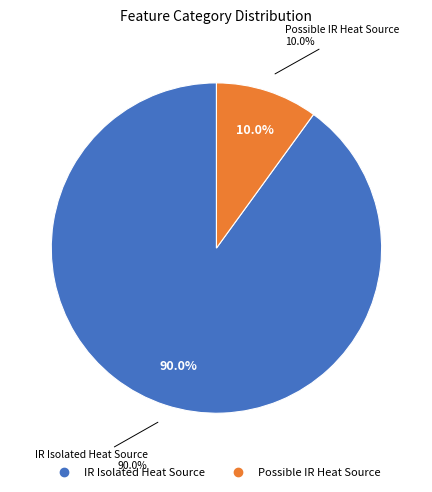

What percentage is the IR Isolated Heat Source slice, to the nearest percent?

90%